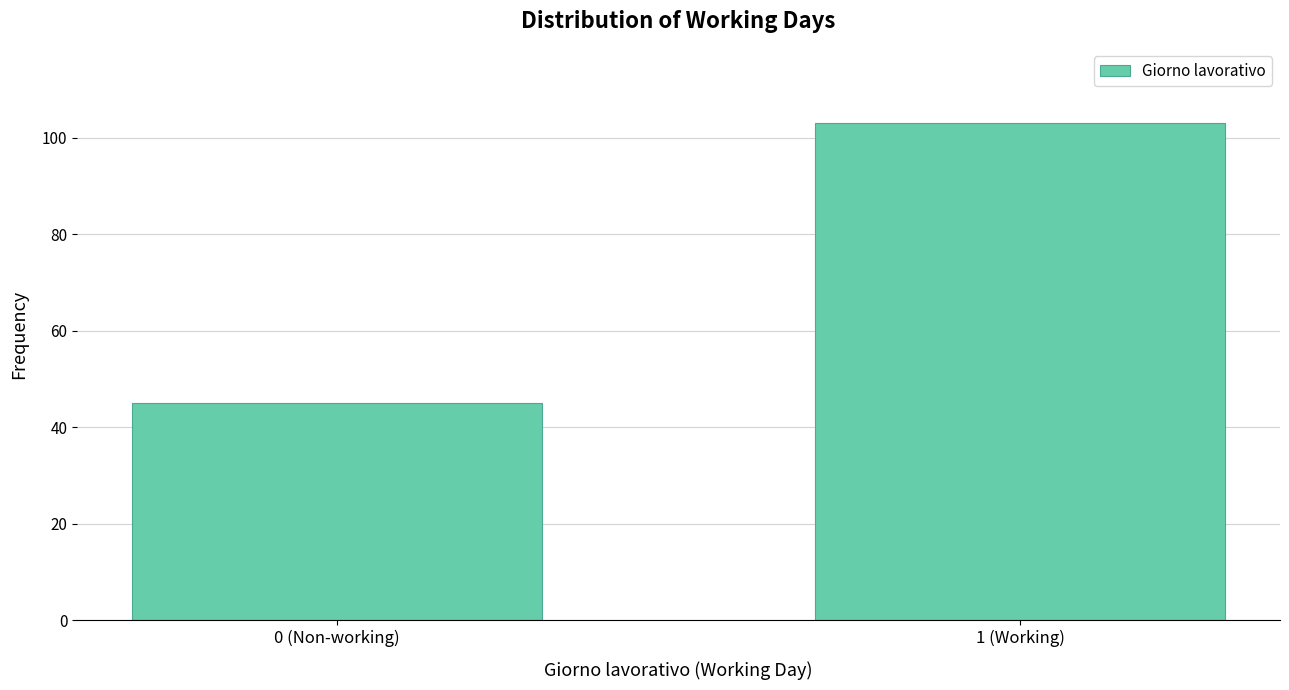

Reading left to right, list all the values displayed in this chart.

45	103